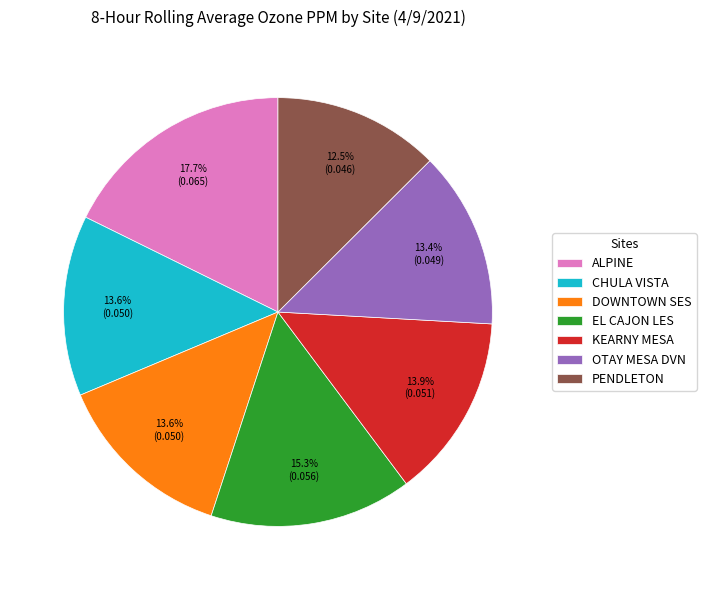

To the nearest percent, what is the difference between the EL CAJON LES and OTAY MESA DVN slice percentages?

2%